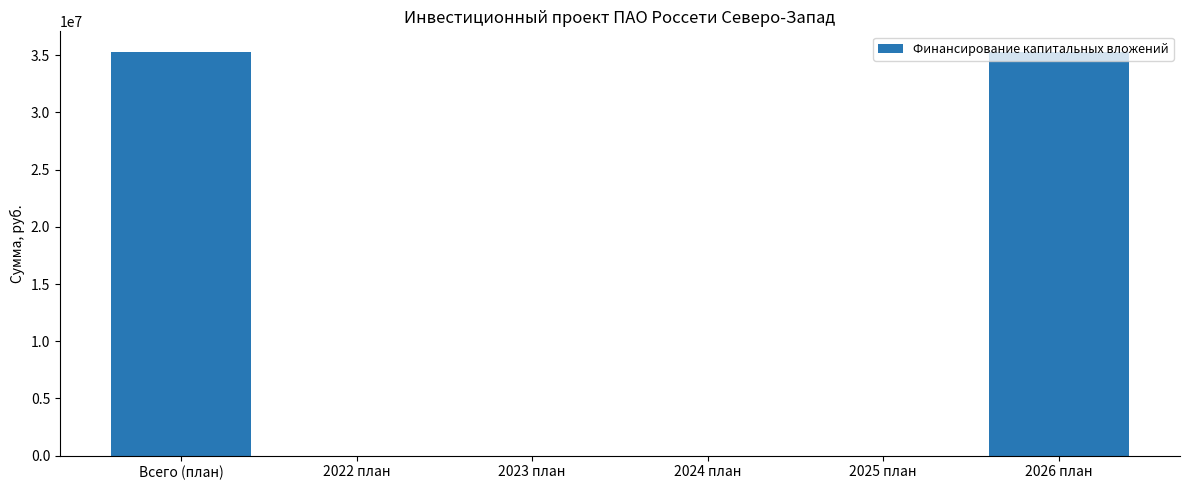

Reading right to left, list all the values displayed in this chart.

35309920	0	0	0	0	35309920